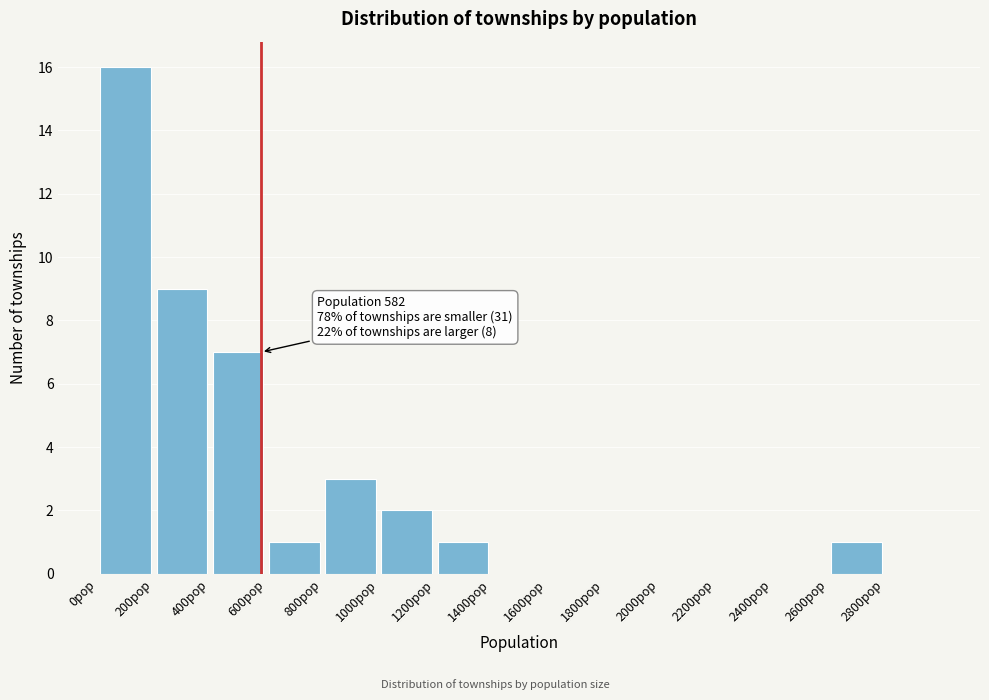

Which range on the x-axis has the tallest bar?

0 to 200